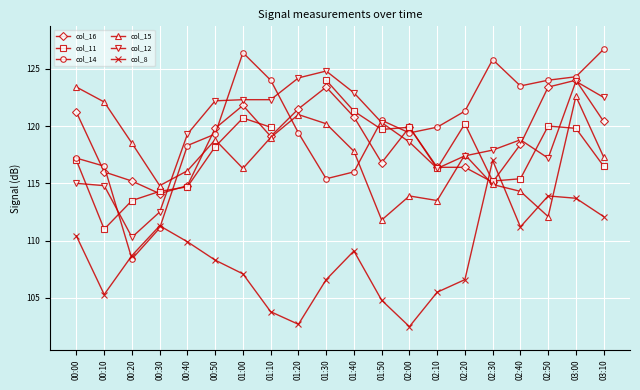

What are all the series names shown in the legend?

col_16, col_11, col_14, col_15, col_12, col_8